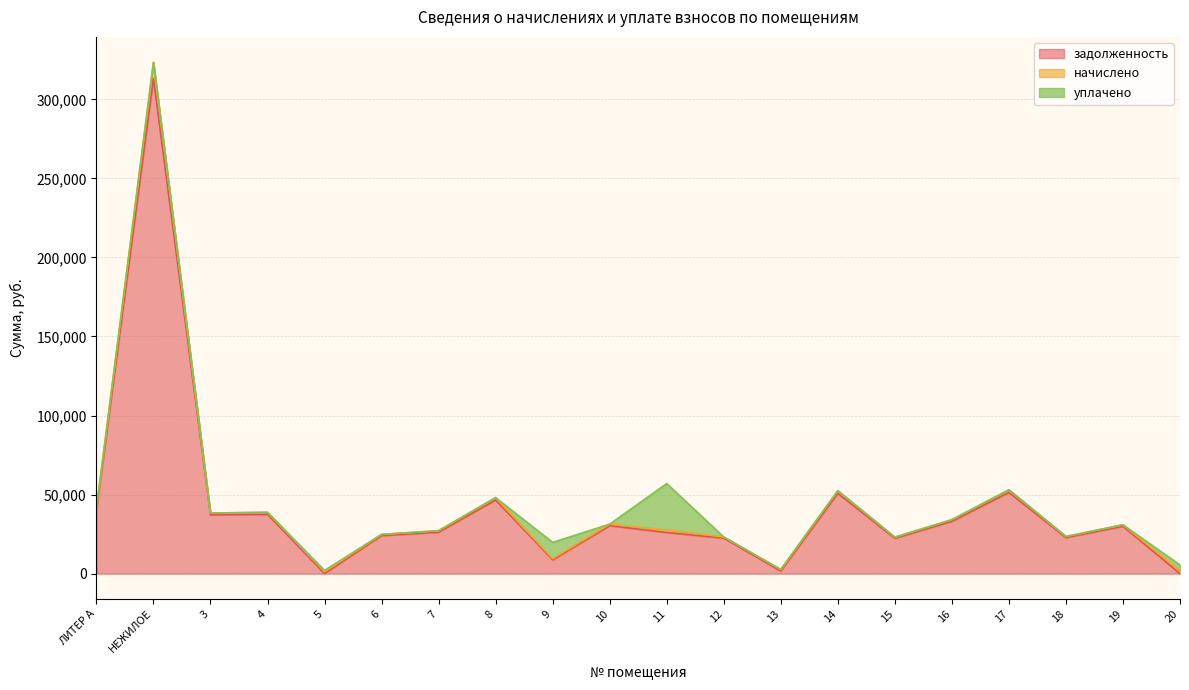

Rank the series by their maximum value, from lowest to highest.

начислено, уплачено, задолженность